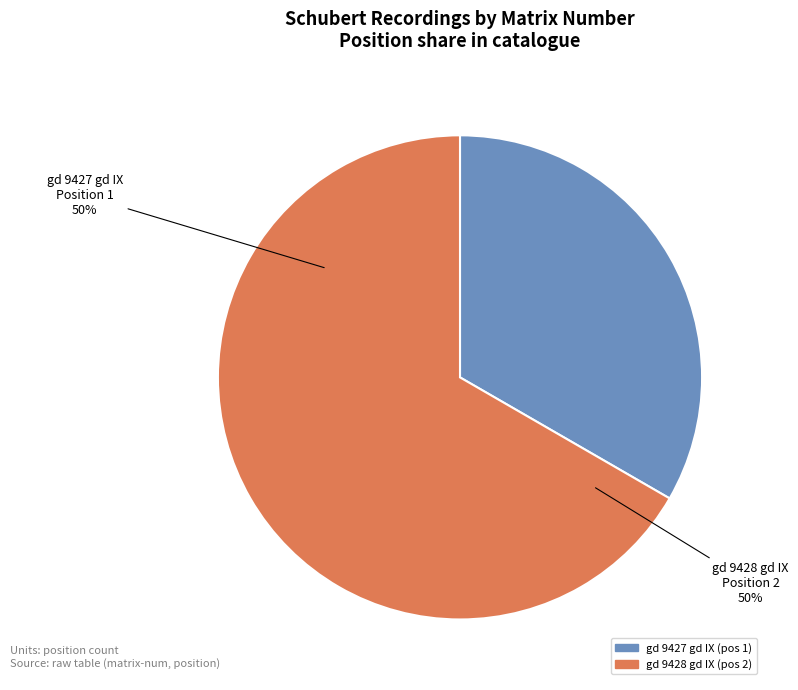

Which category has the biggest portion of the pie?

gd 9428 gd IX